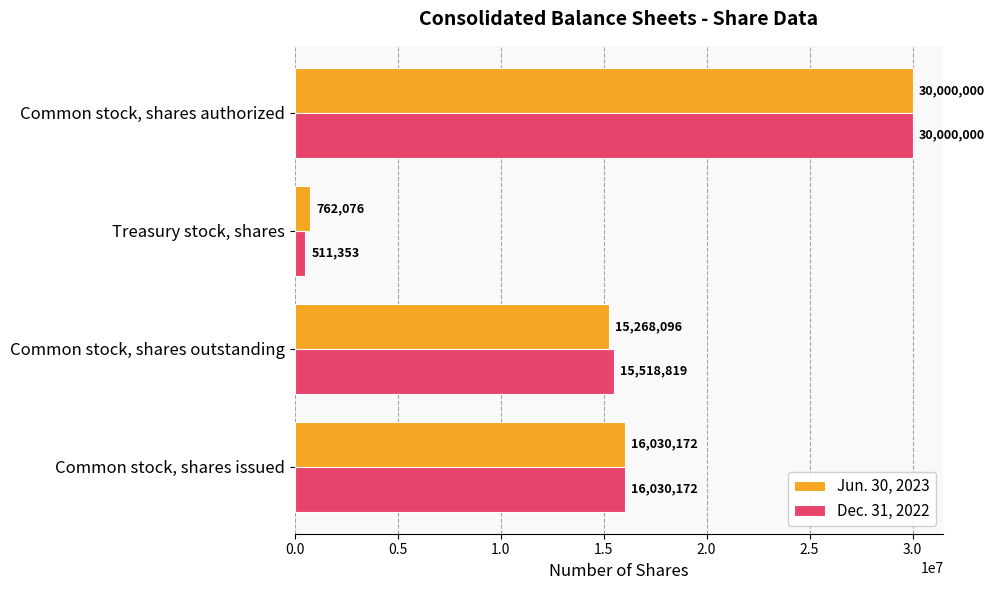

At which label is Jun. 30, 2023 closest to 15381038?

Common stock, shares outstanding